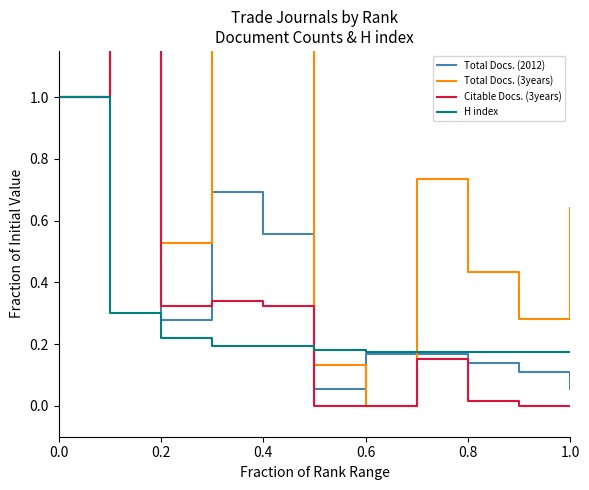

What are all the series names shown in the legend?

Total Docs. (2012), Total Docs. (3years), Citable Docs. (3years), H index